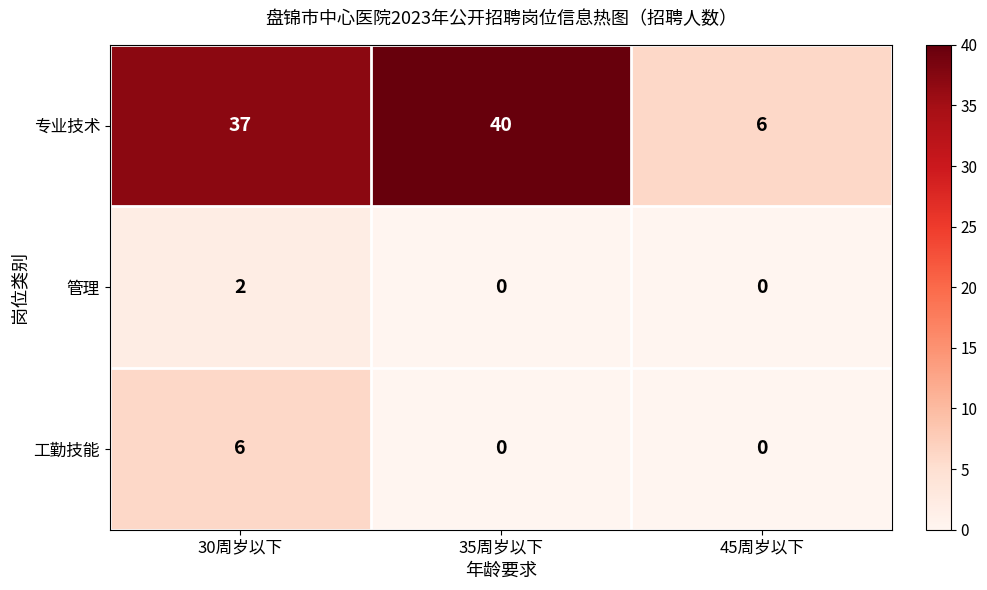

What is the spread (max minus min) of values at 30周岁以下?

35